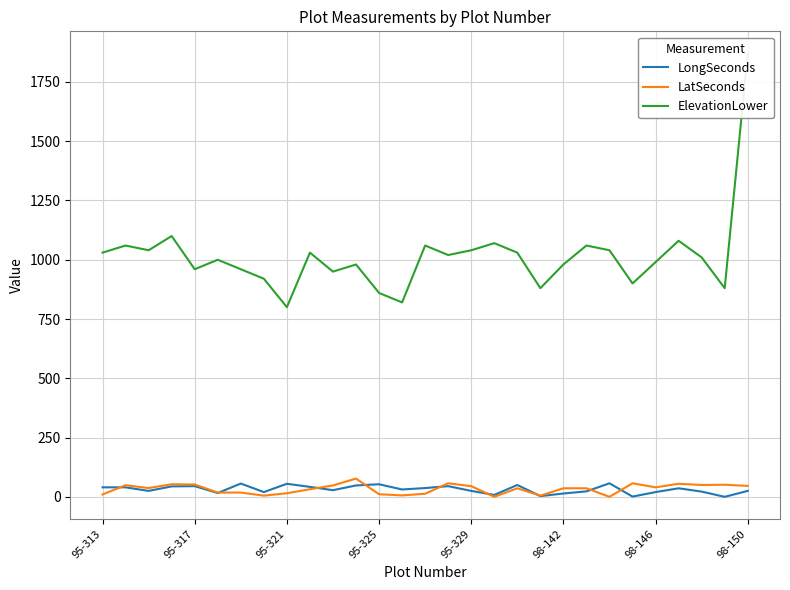

What is the difference between the maximum and minimum values in the ElevationLower series?

1070